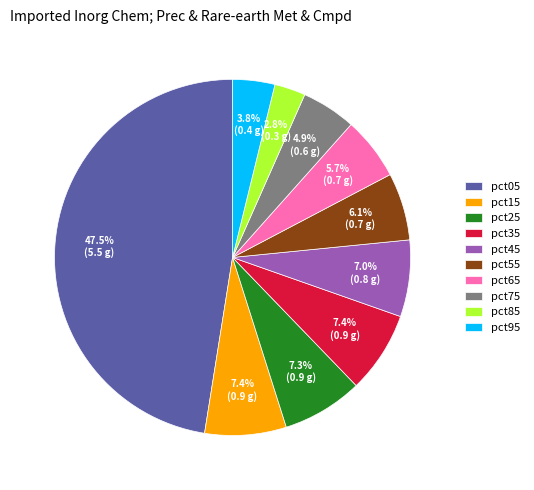

Which has a higher value, pct75 or pct55?

pct55